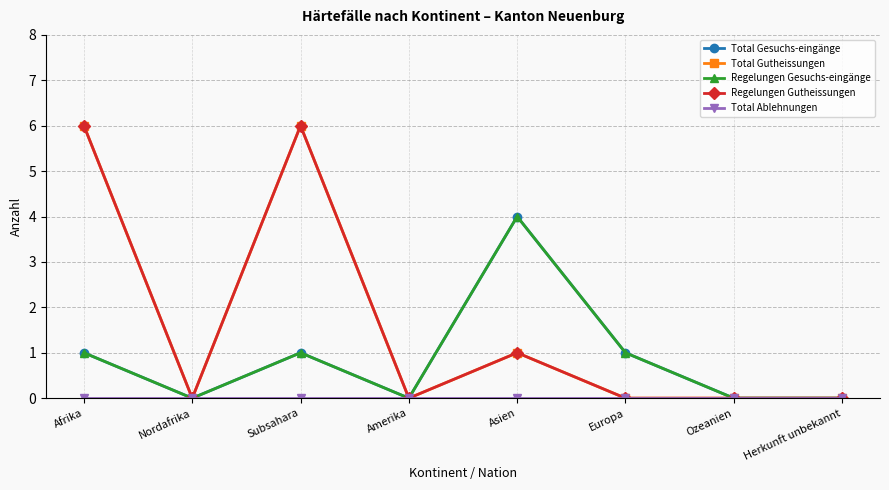

List the series in order of their peak value, highest first.

Total Gutheissungen, Regelungen Gutheissungen, Total Gesuchs-eingänge, Regelungen Gesuchs-eingänge, Total Ablehnungen